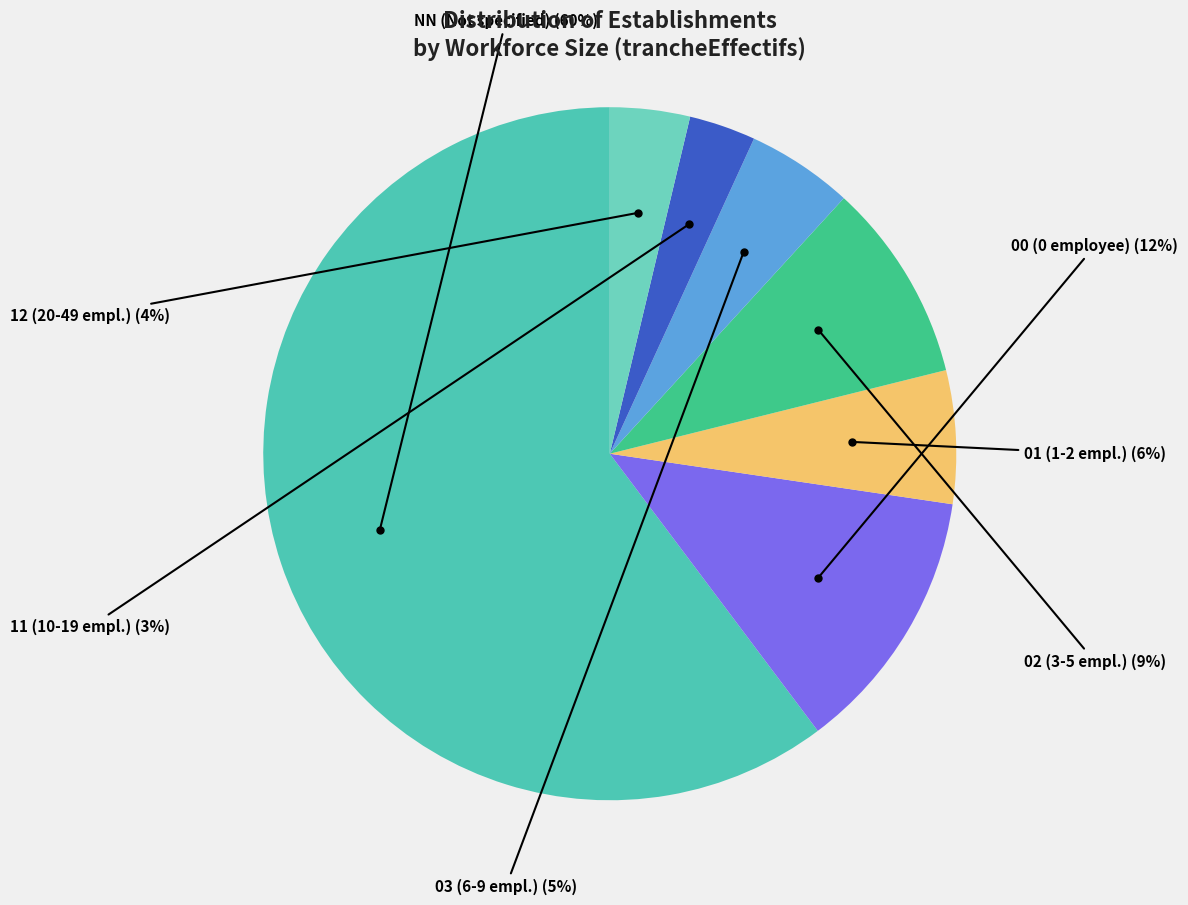

To the nearest percent, what percentage of the pie is 01?

6%